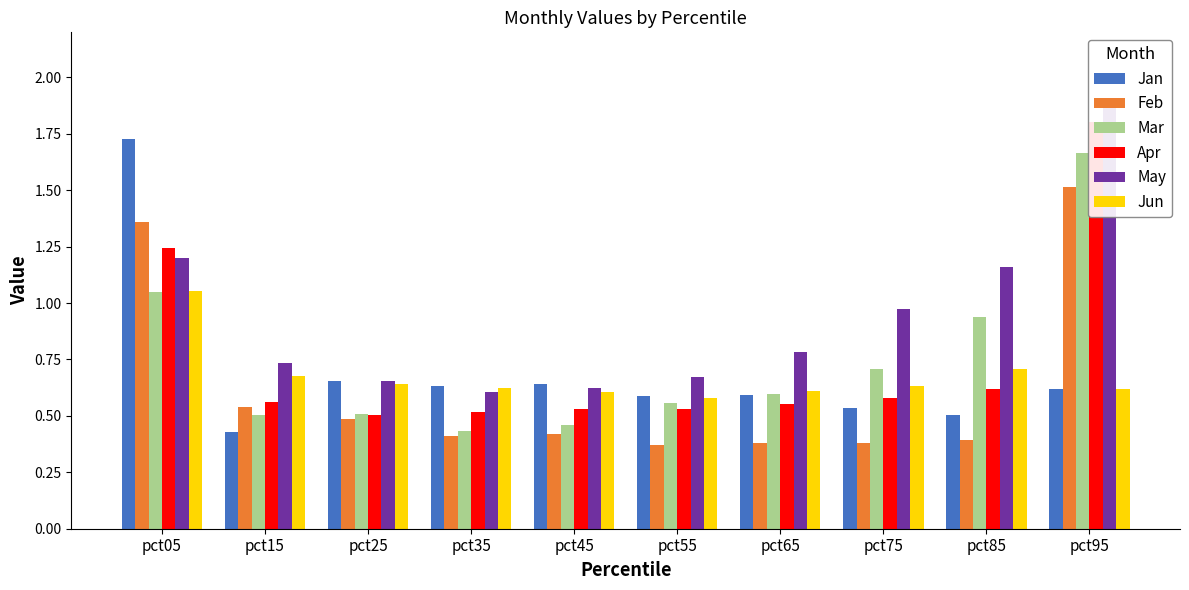

What are all the series names shown in the legend?

Jan, Feb, Mar, Apr, May, Jun